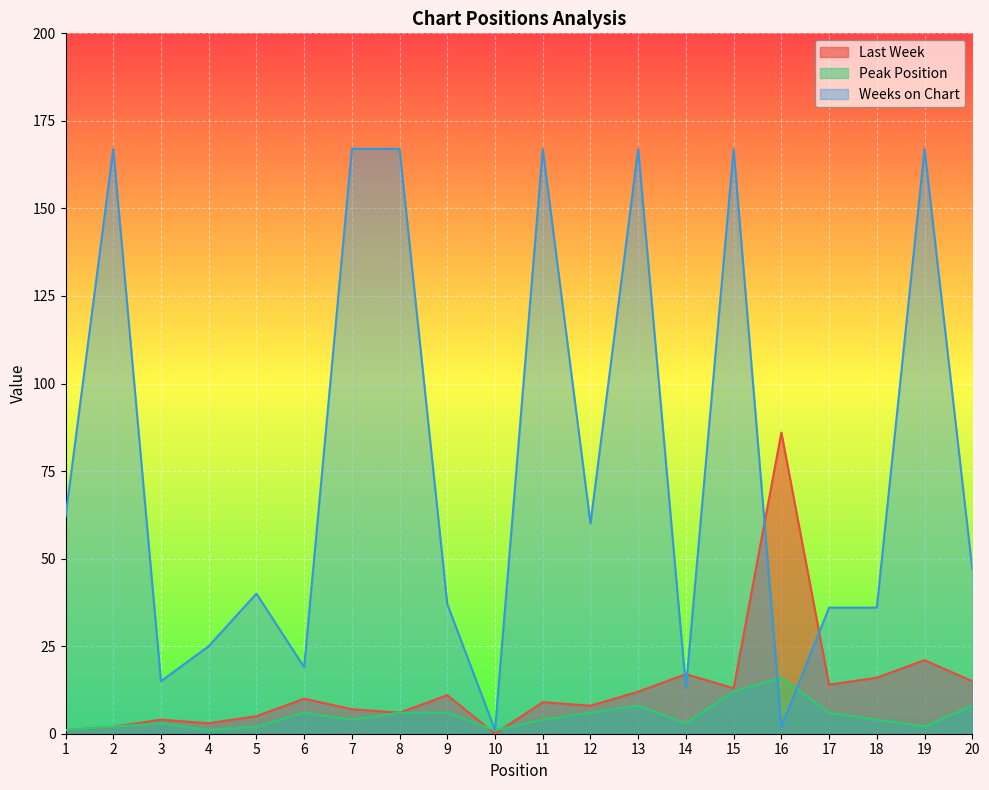

The Peak Position series shows 8 at 13. True or false?

True